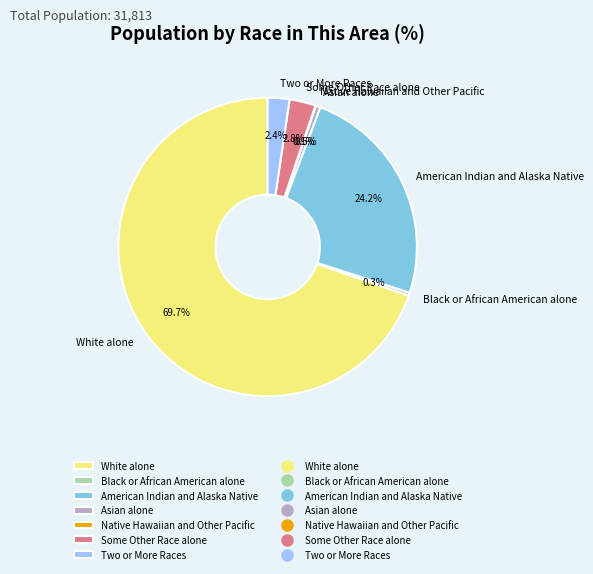

How much of the chart is everything except Black or African American alone?

99.7%